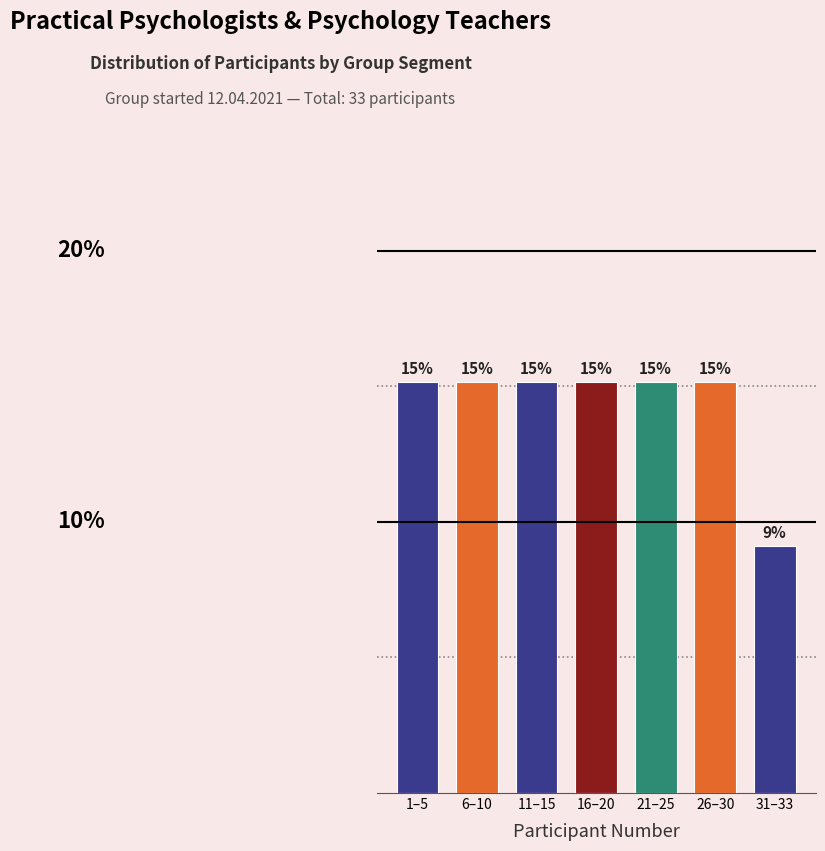

Does the chart contain any negative values?

No